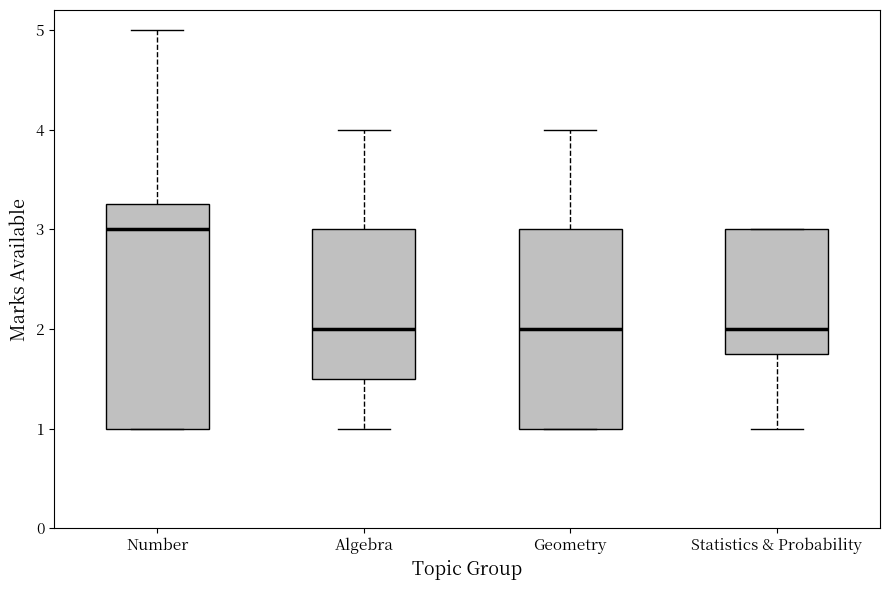

Where is the upper edge of the box for Statistics & Probability on the y-axis? The values are not printed on the chart, so give them approximately, as read against the axis.

3.0